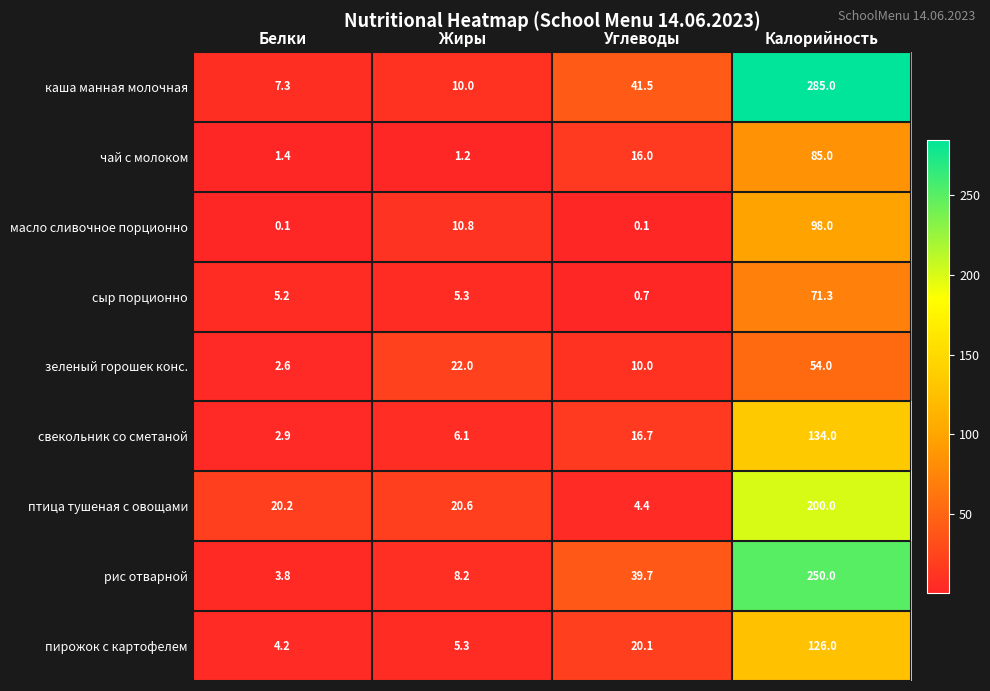

What is the greatest value displayed?

285.0